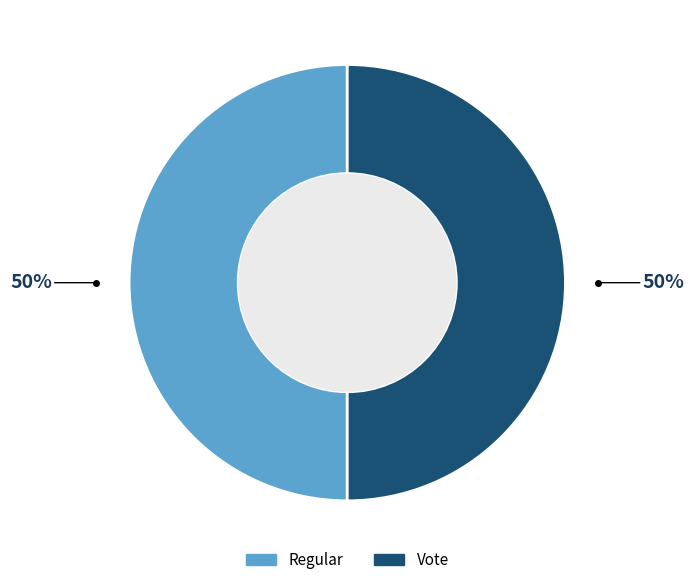

Is it true that Regular is 38% of the pie?

False